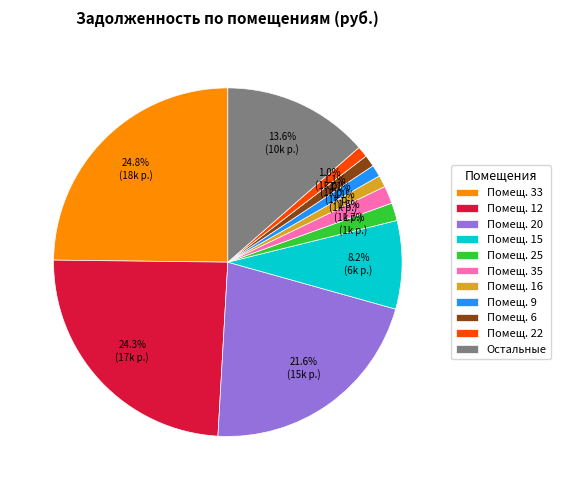

What is the total percentage of Помещ. 25 and Помещ. 35?

3.3%